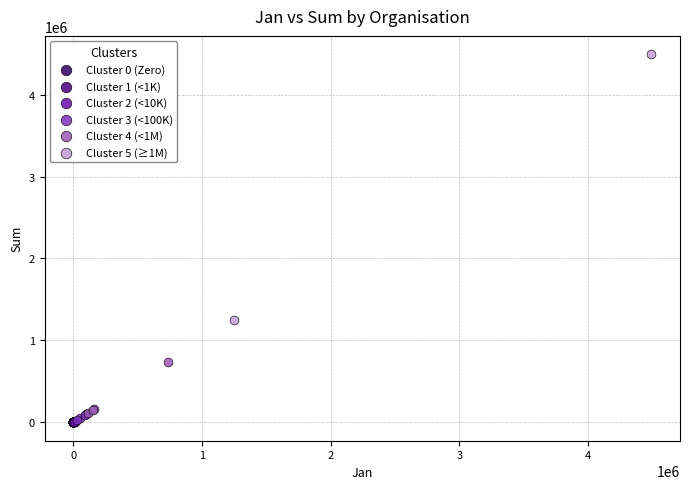

What are all the series names shown in the legend?

Cluster 0 (Zero), Cluster 1 (<1K), Cluster 2 (<10K), Cluster 3 (<100K), Cluster 4 (<1M), Cluster 5 (≥1M)